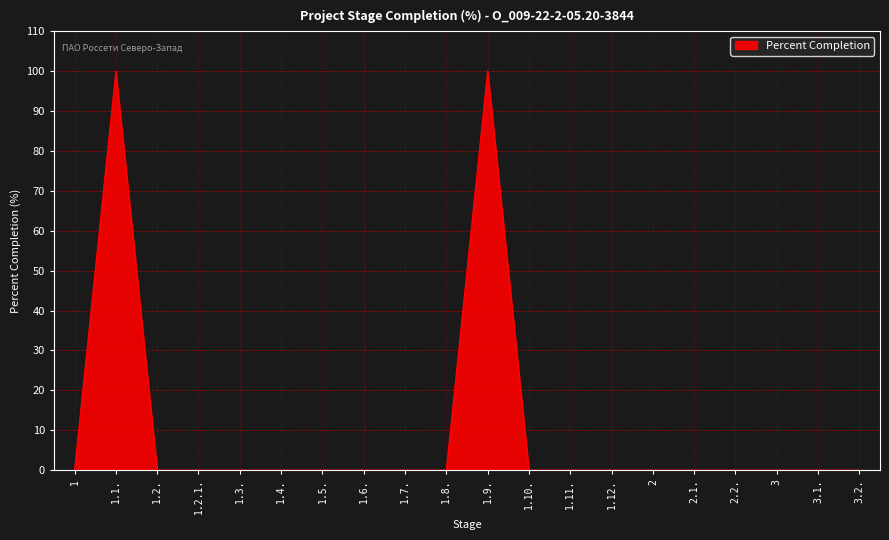

What is the greatest value displayed?

100